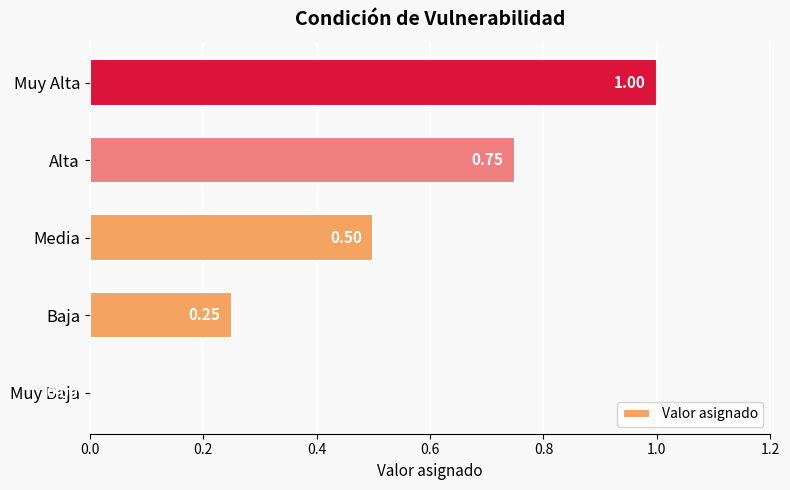

Approximately how many times larger is the value at Media compared to Muy Alta?

0.5